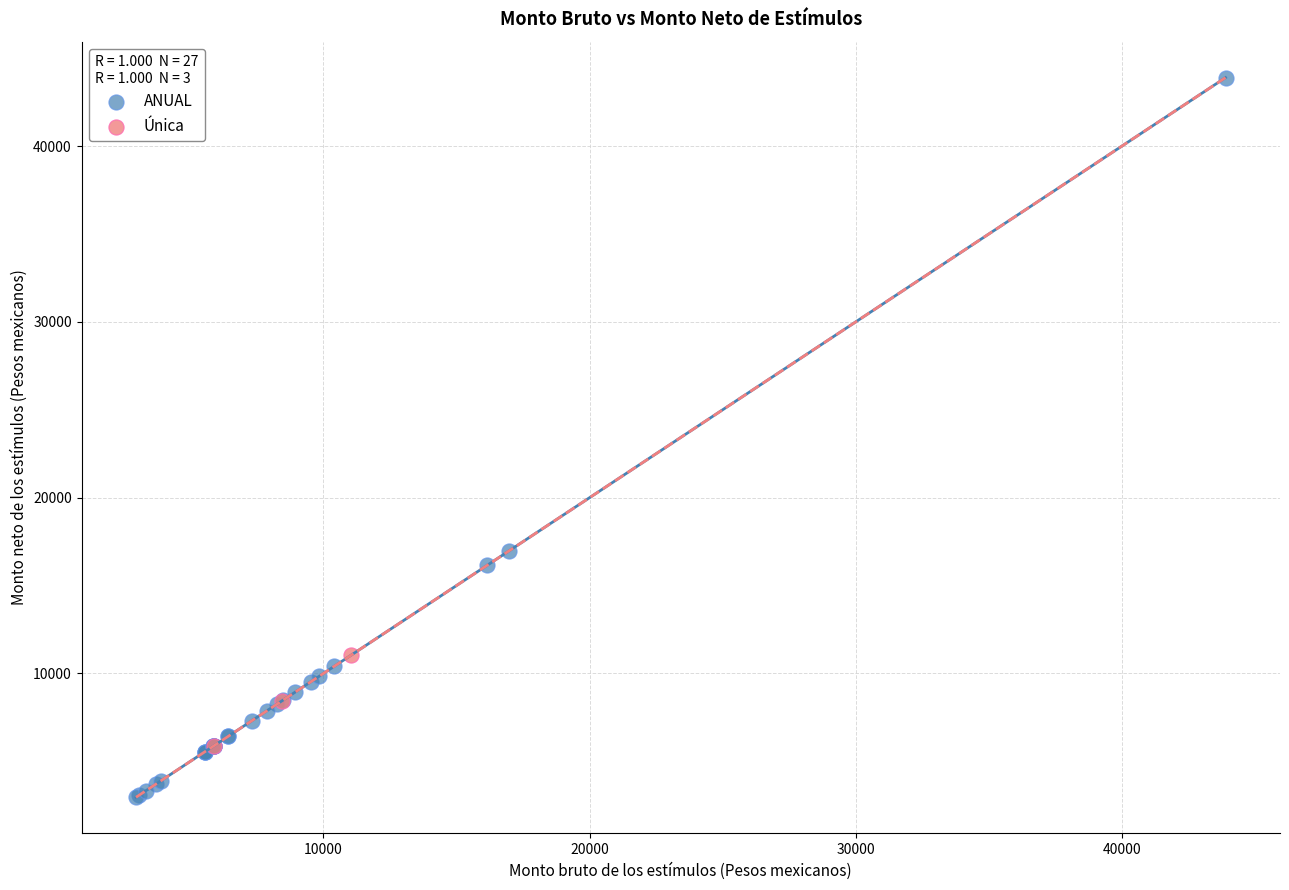

Which series has the widest spread of Y values?

ANUAL